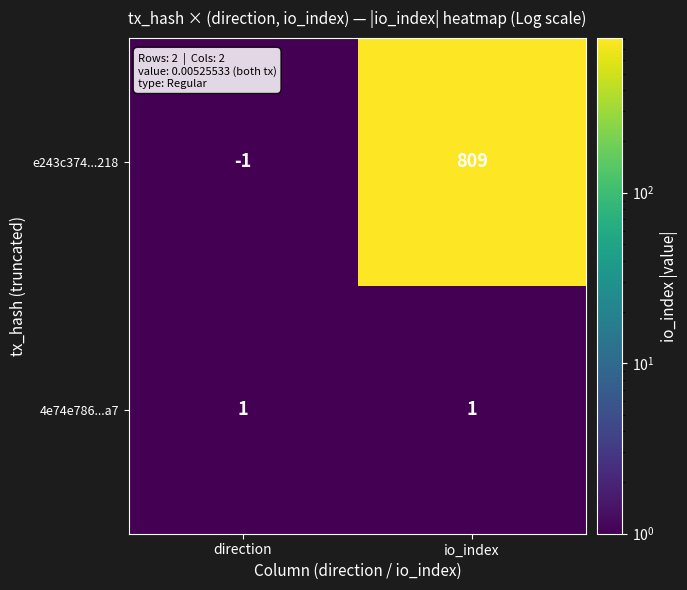

What is the difference between the highest and lowest values at io_index?

808